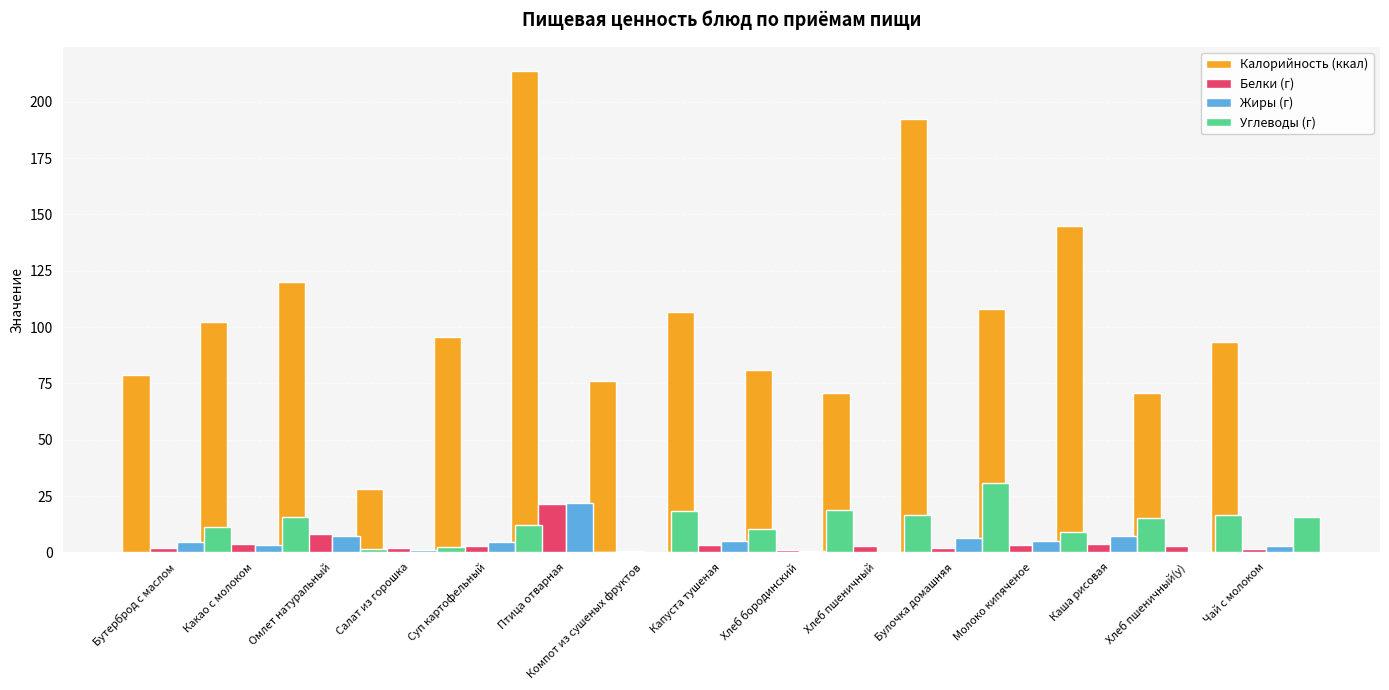

True or false: Белки (г) has a value of 2.1 at Каша рисовая.

False